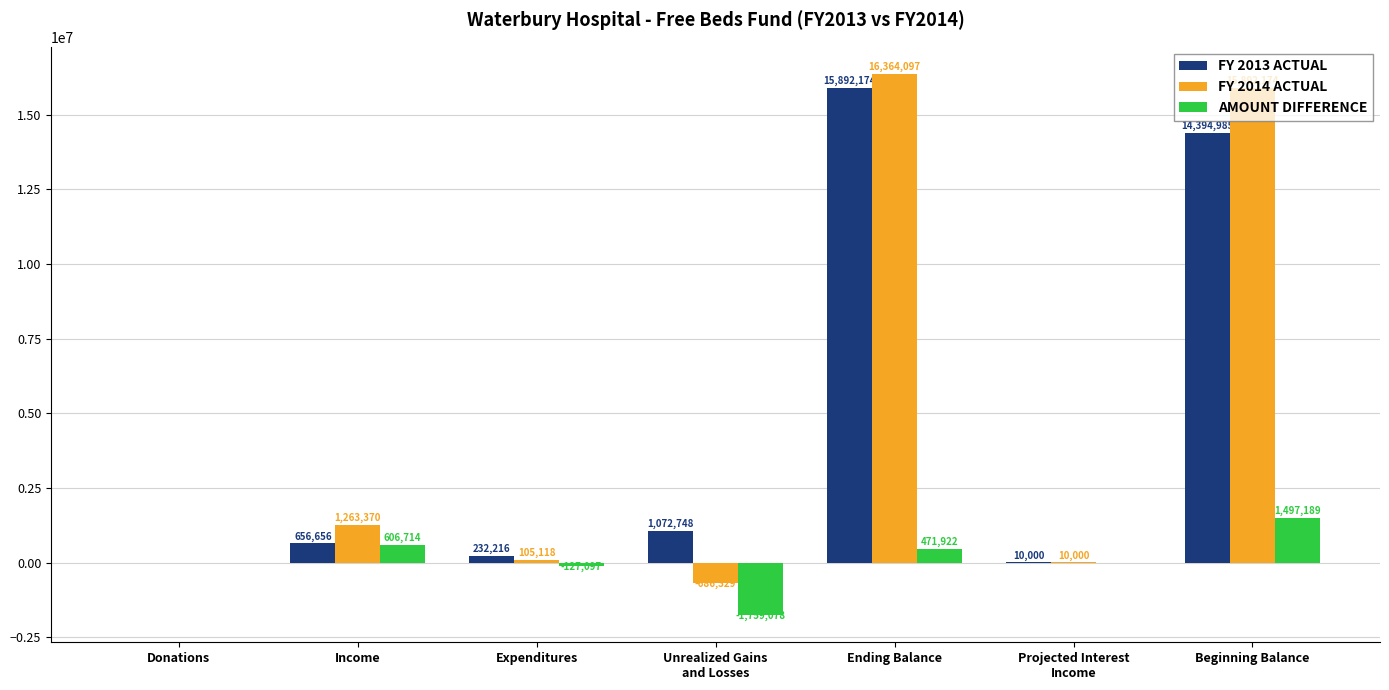

At which label does FY 2013 ACTUAL first exceed 656656?

Income